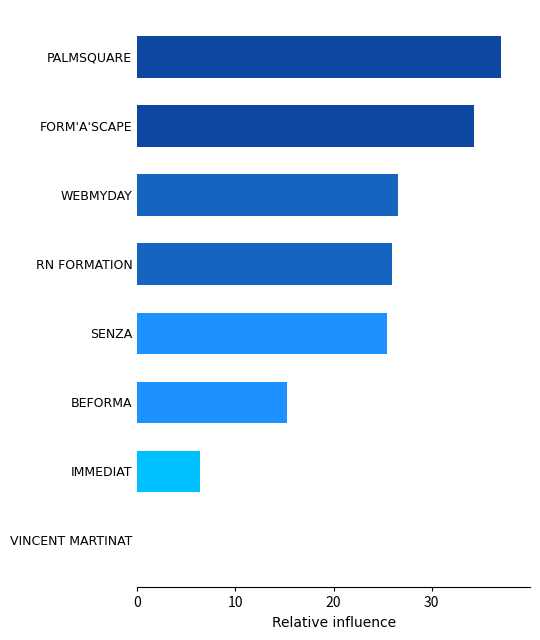

What is the change in value from WEBMYDAY to FORM'A'SCAPE?

+7.7